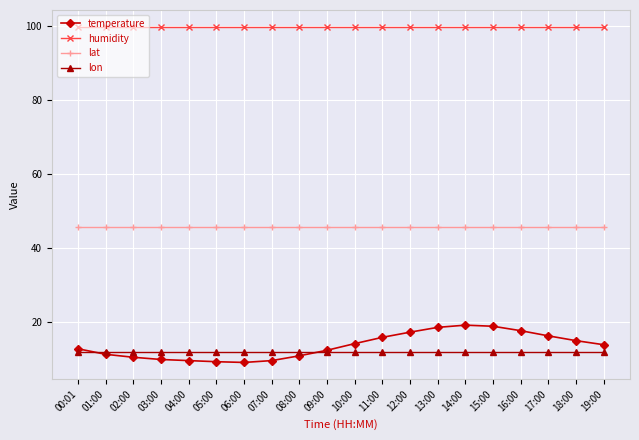

True or false: lat and temperature intersect in this chart.

False